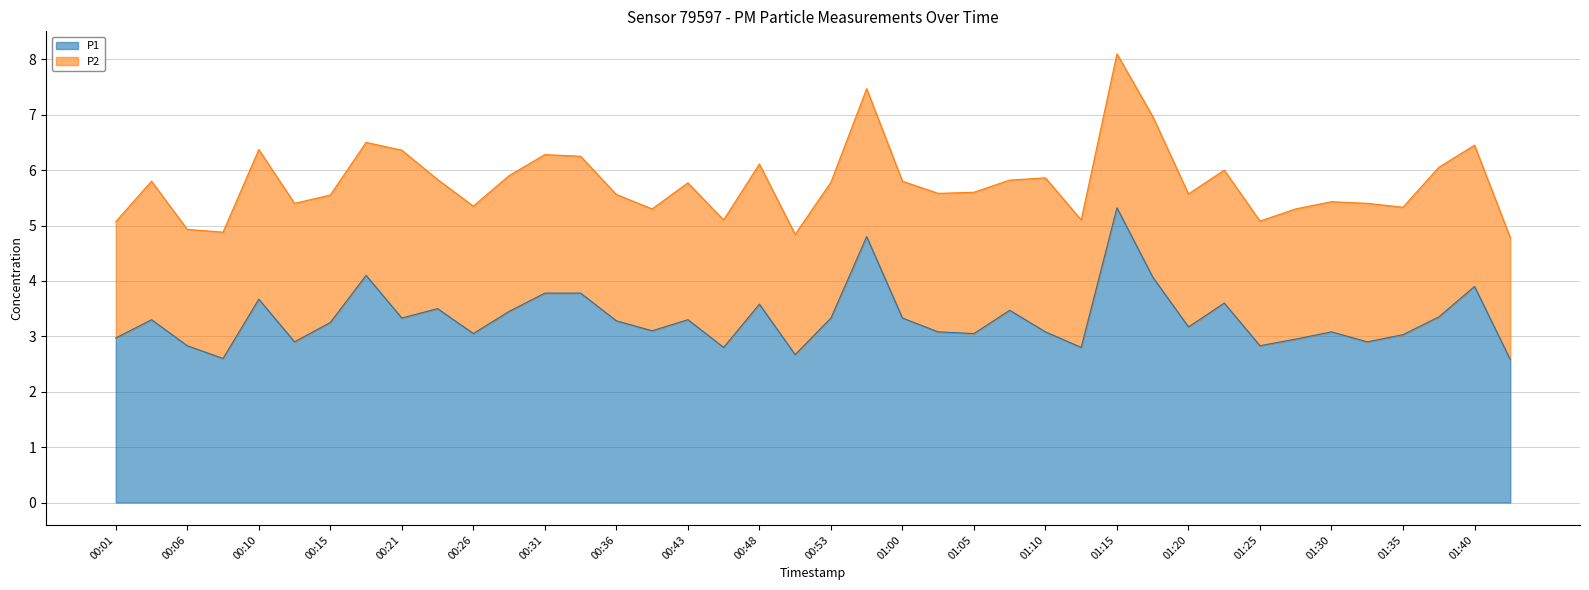

Where is the data nearest to the value 3?

00:01